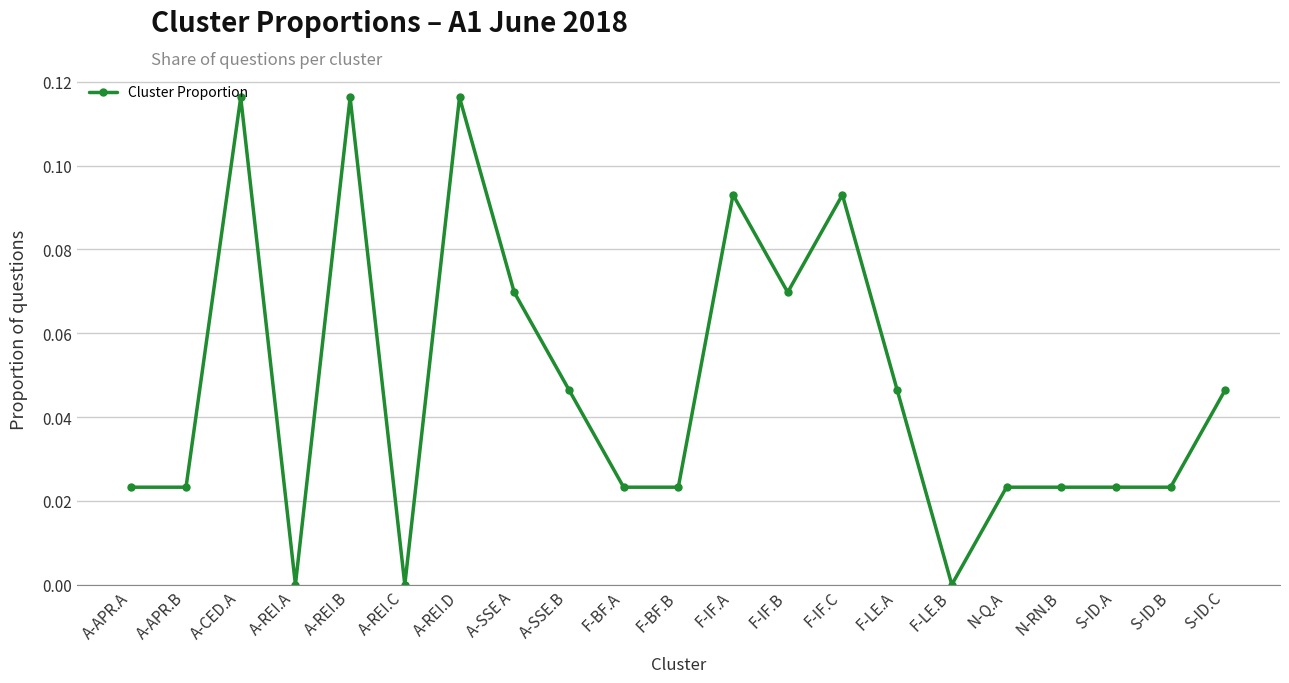

What is the label of the 16th point from the right?

A-REI.C